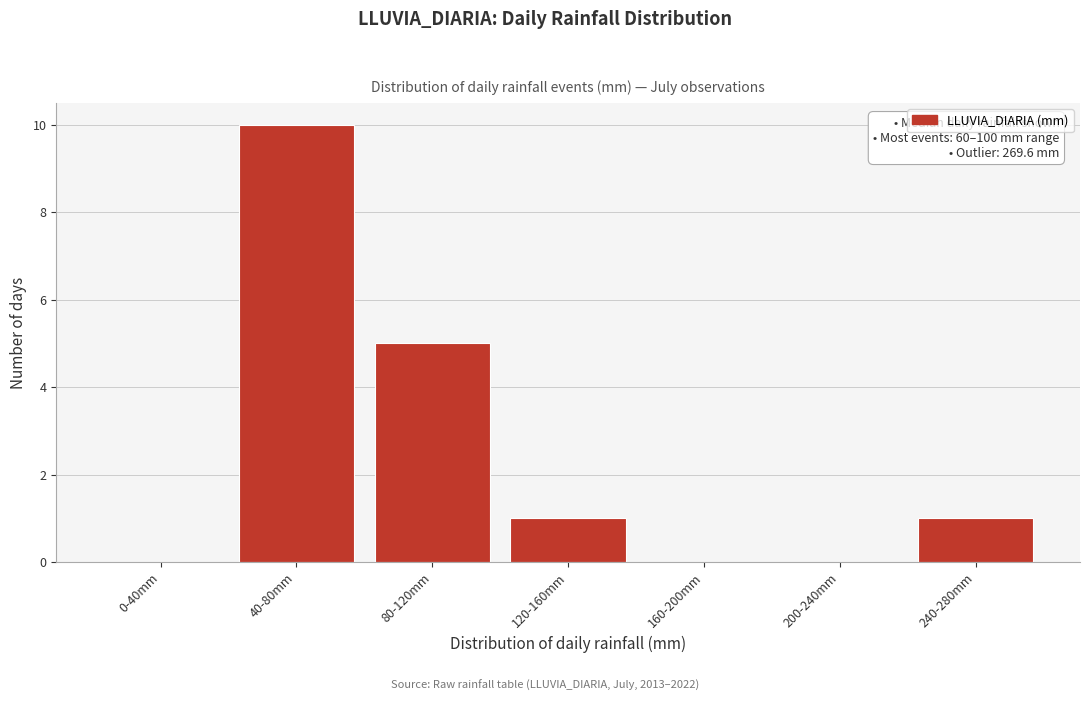

Reading left to right, list all the values displayed in this chart.

0-40mm=0	40-80mm=10	80-120mm=5	120-160mm=1	160-200mm=0	200-240mm=0	240-280mm=1